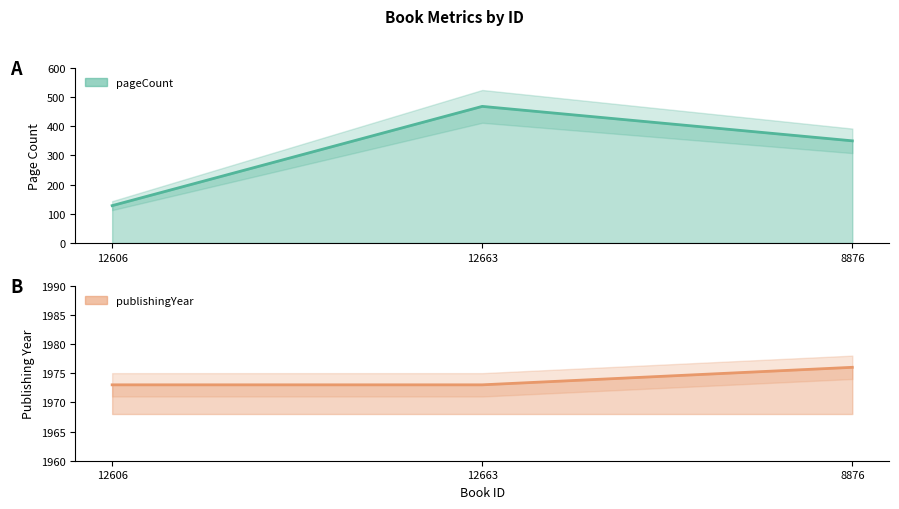

What is the spread (max minus min) of values at 12663?

1505